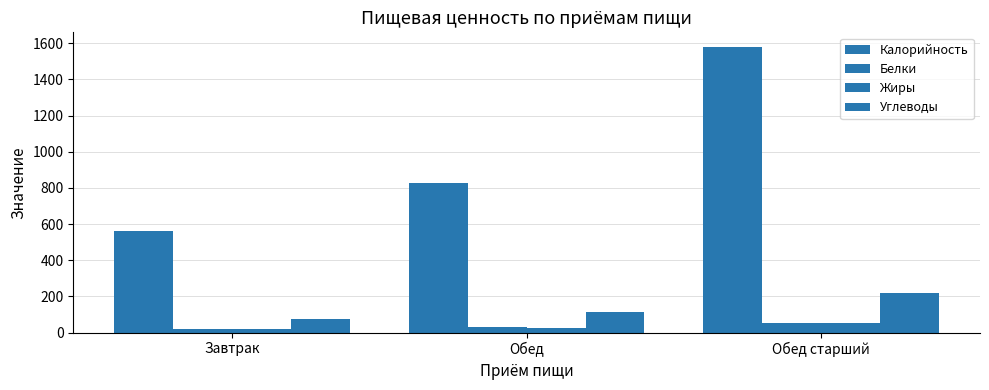

What is the difference between the Углеводы values at Обед and Завтрак?

42.3